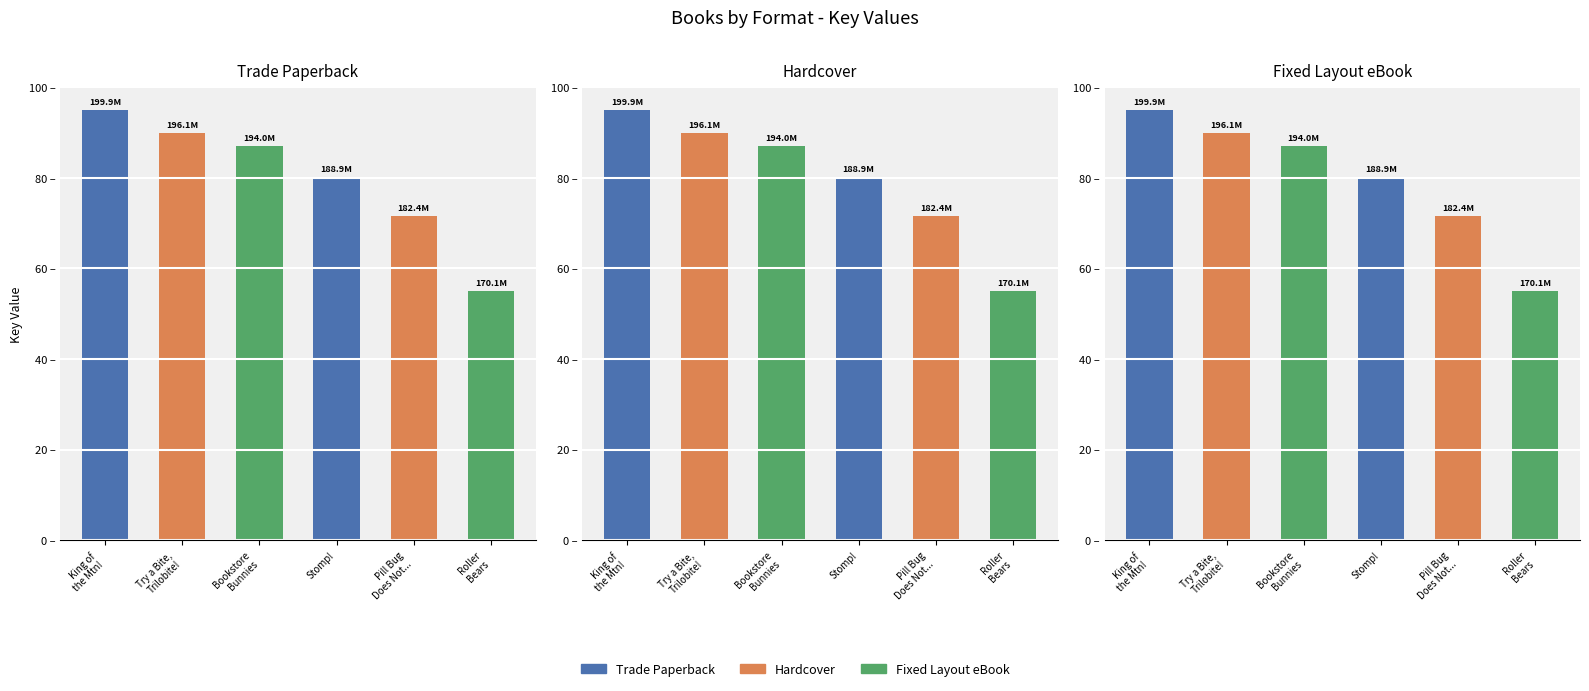

How many data points does each series have?

6